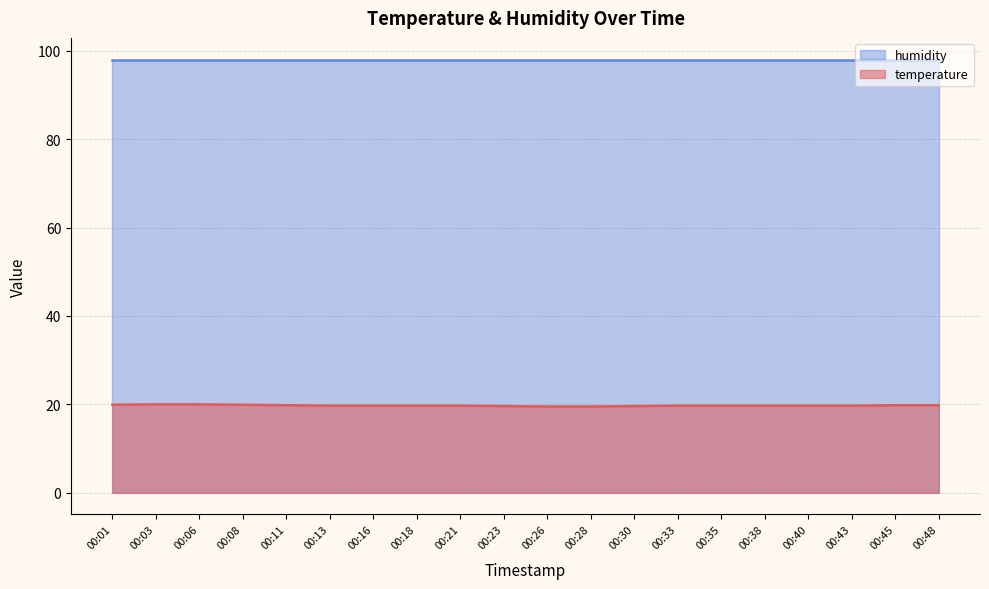

What is the value of the 6th point from the left?

19.7